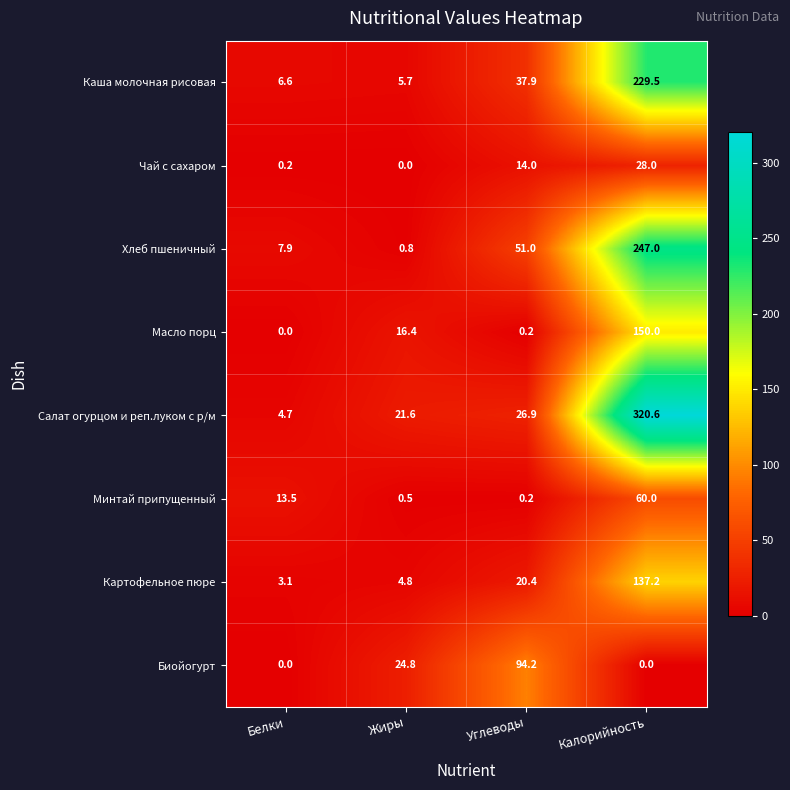

What is the sum of the Каша молочная рисовая values at Углеводы and Калорийность?

267.4